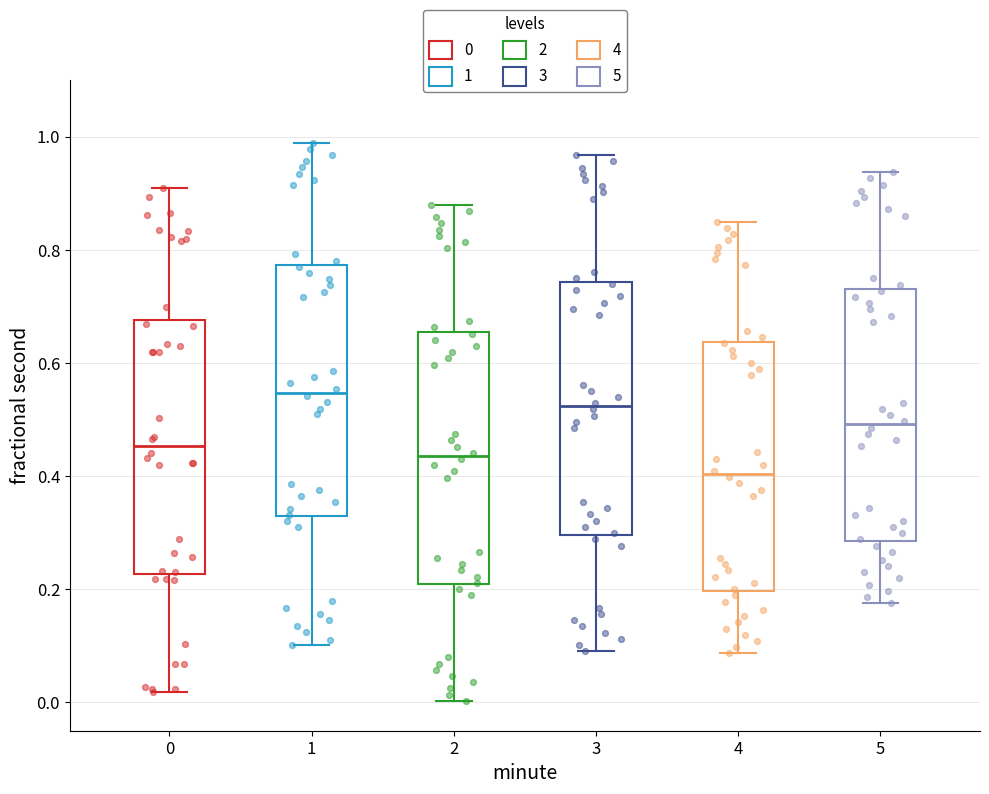

Which box's median line is the lowest?

4